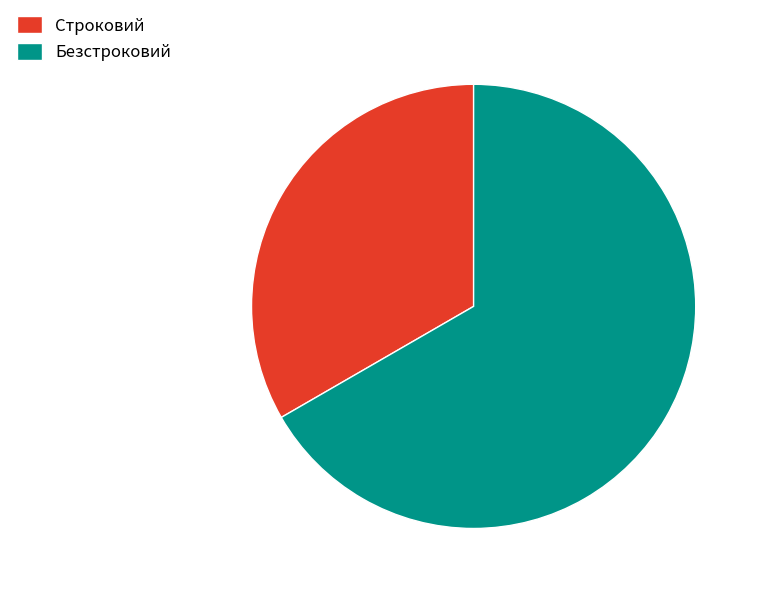

What is the ratio of the value at Безстроковий to the value at Строковий?

2.0